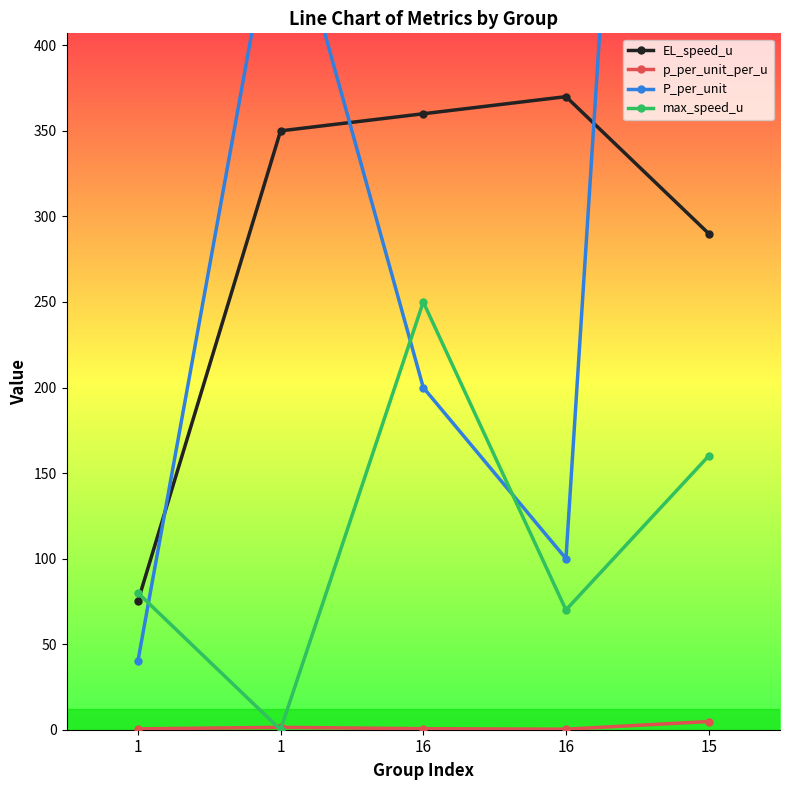

What is the greatest value displayed?

1400.0